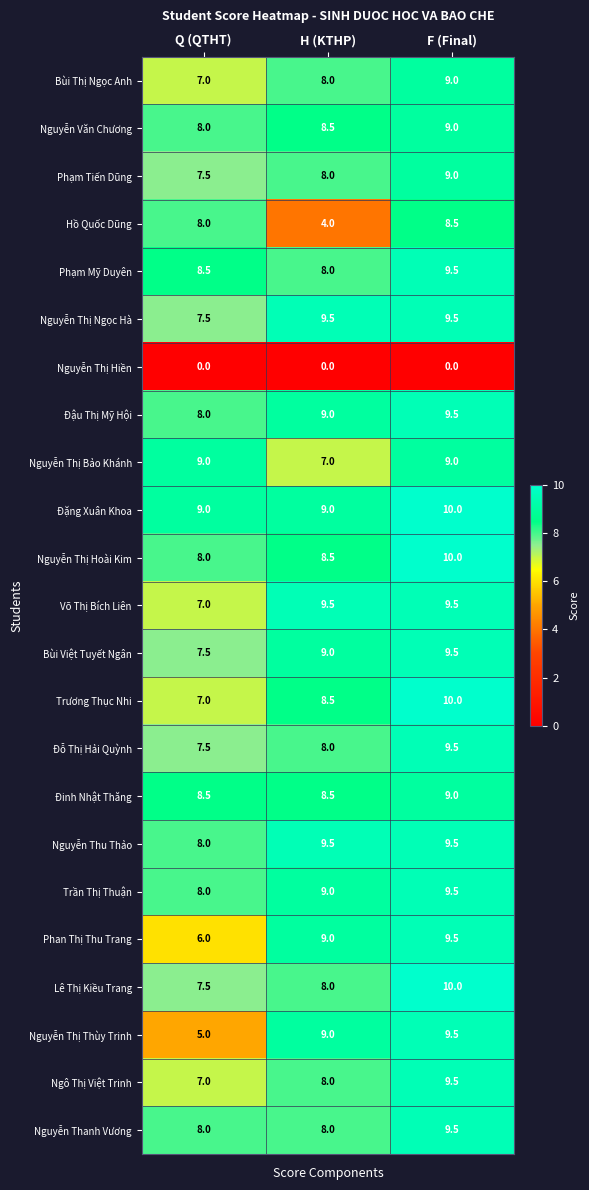

What is the maximum value shown in the chart?

10.0